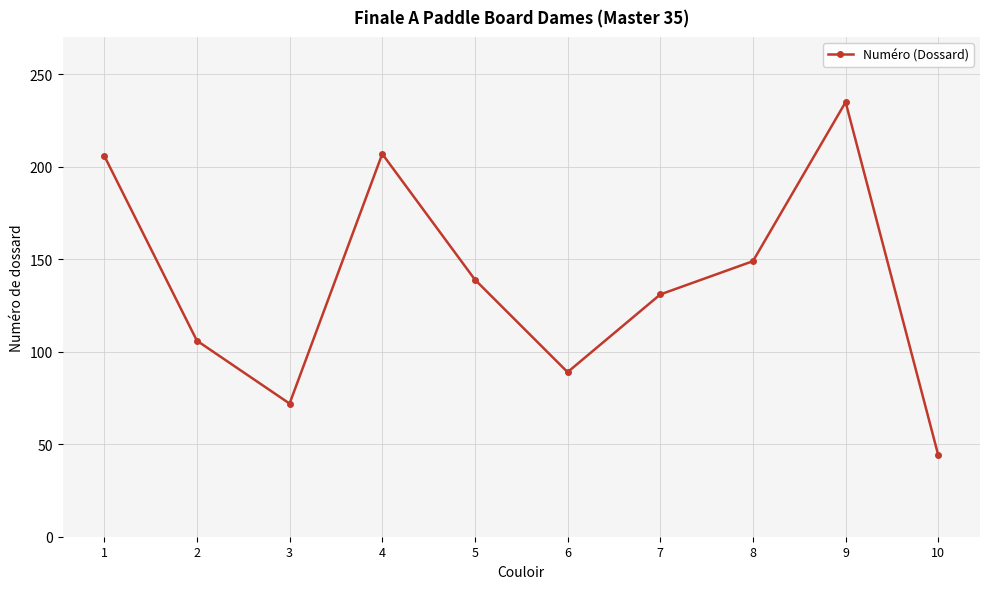

The value at 1 is 63. True or false?

False